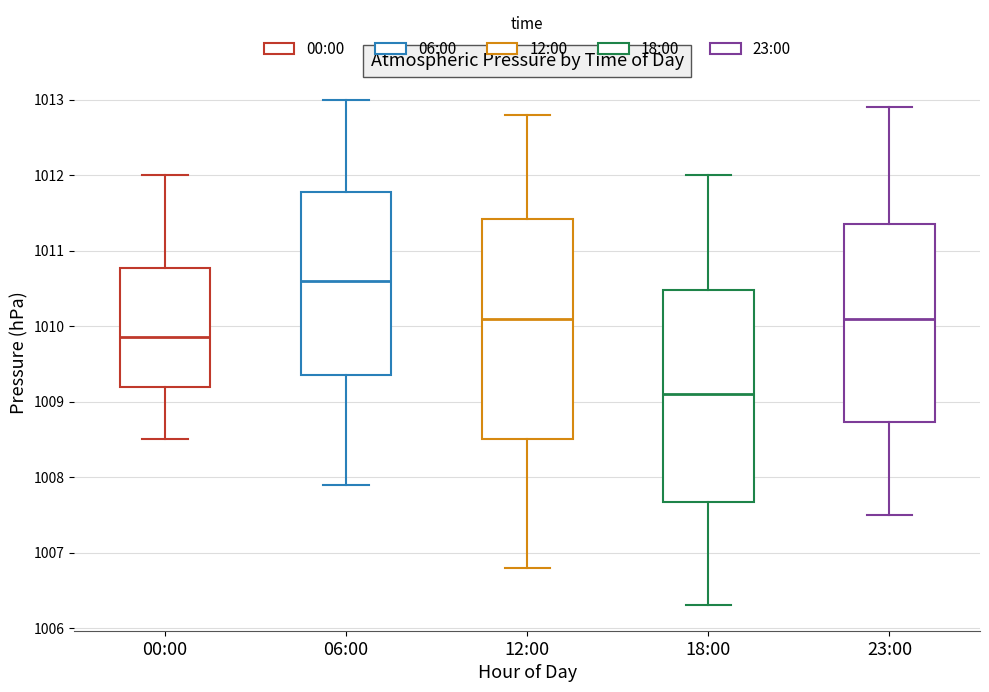

Where is the upper edge of the box for 12:00 on the y-axis? The values are not printed on the chart, so give them approximately, as read against the axis.

1011.4